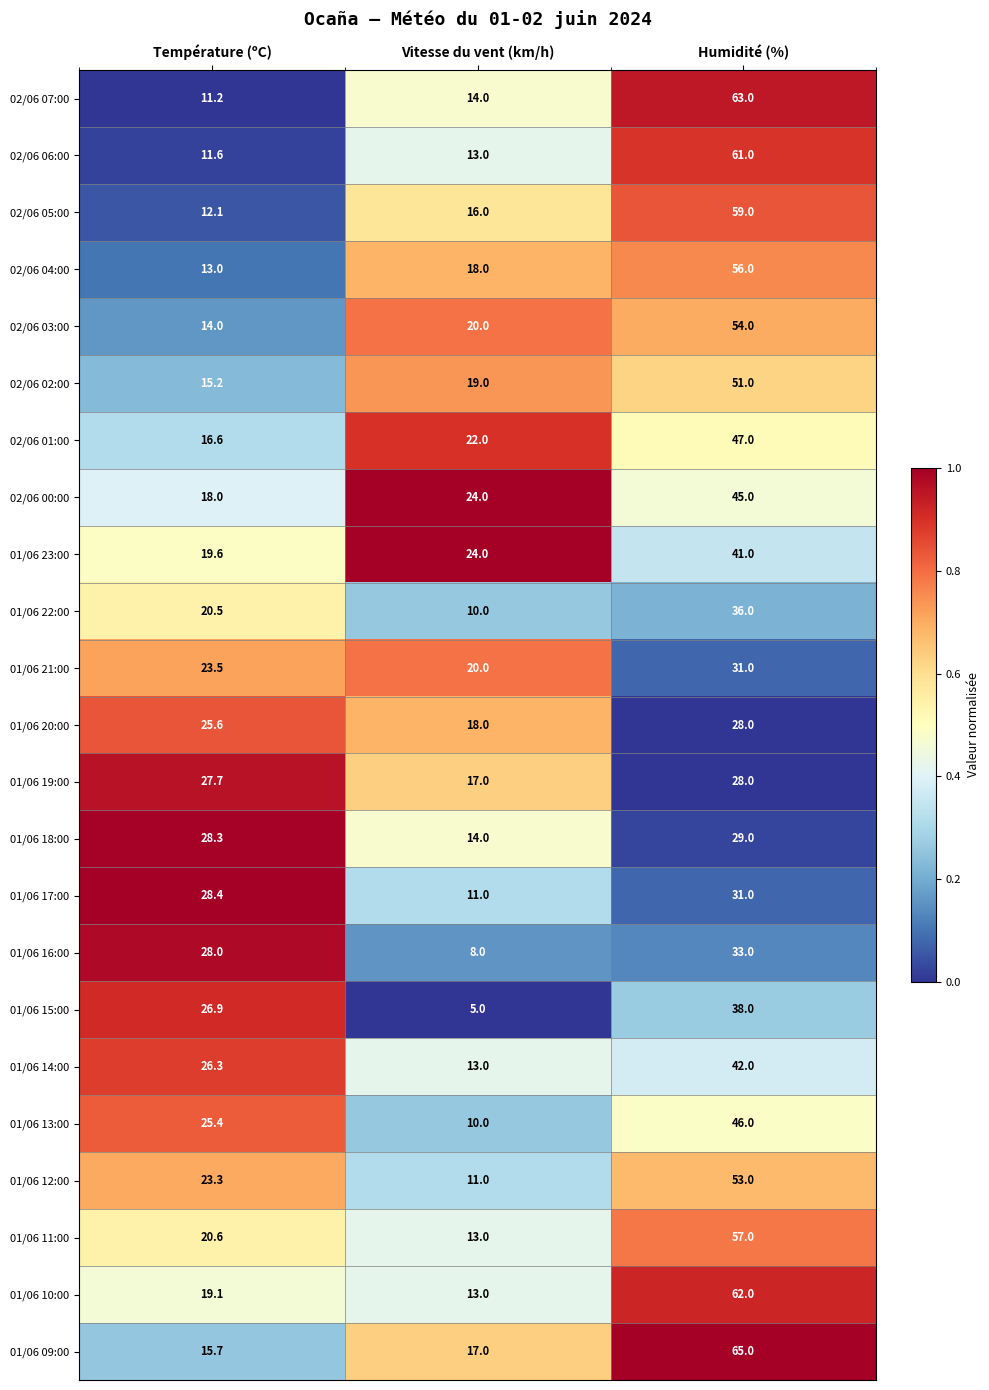

Which category has the highest value in the 01/06 18:00 series?

Humidité (%)